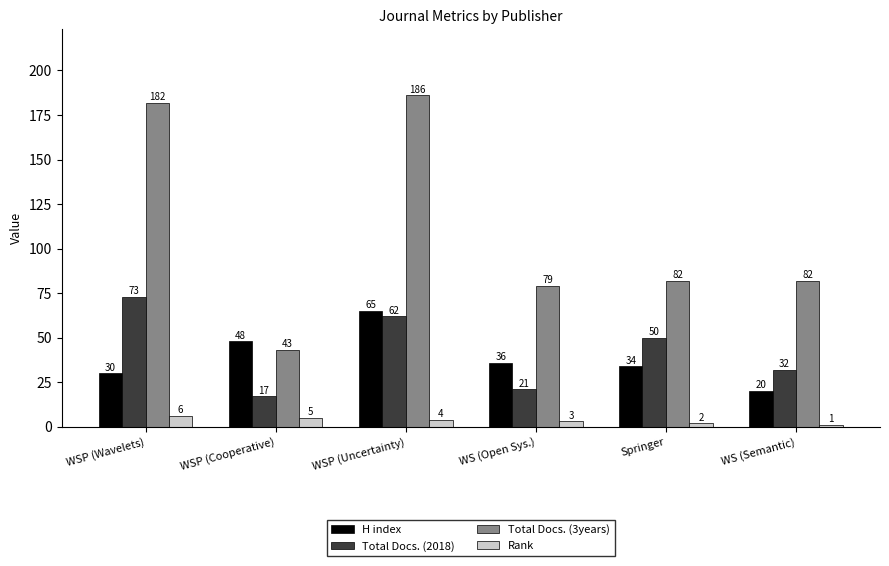

What position from the right is WS (Open Sys.)?

3